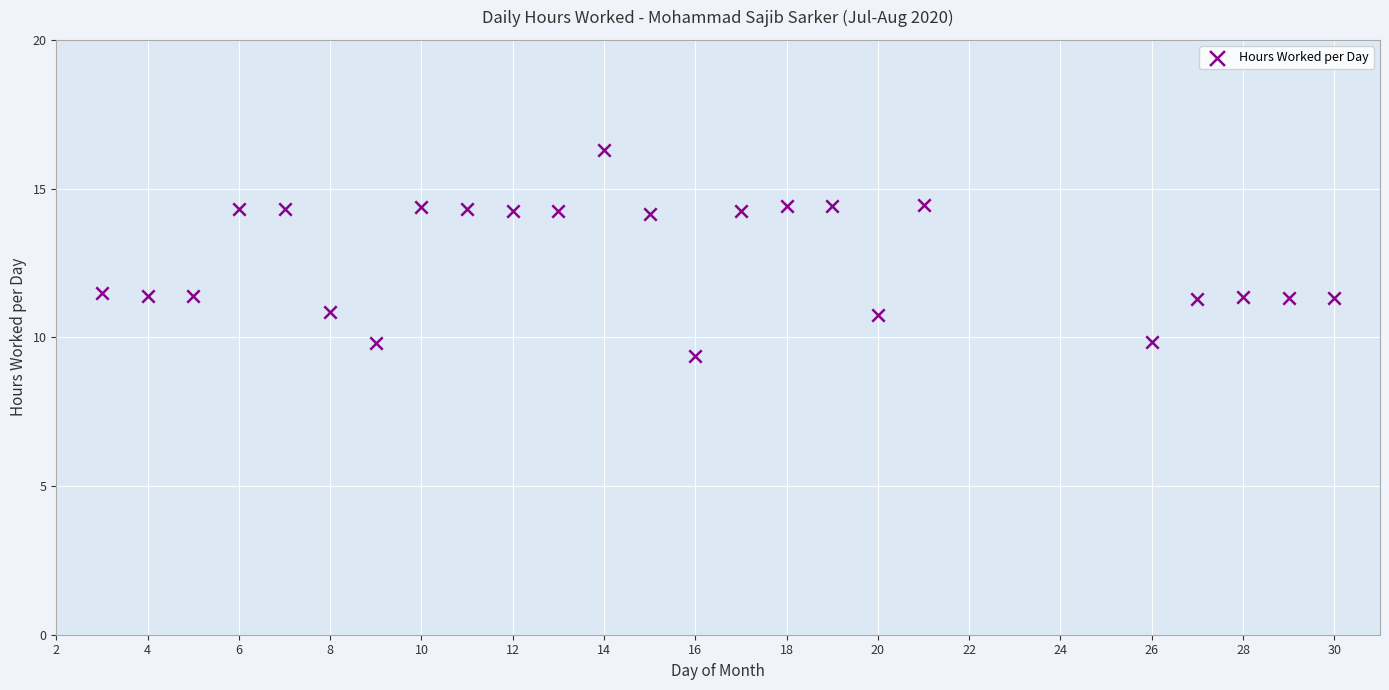

What is the range of X values (max minus min)?

27.0